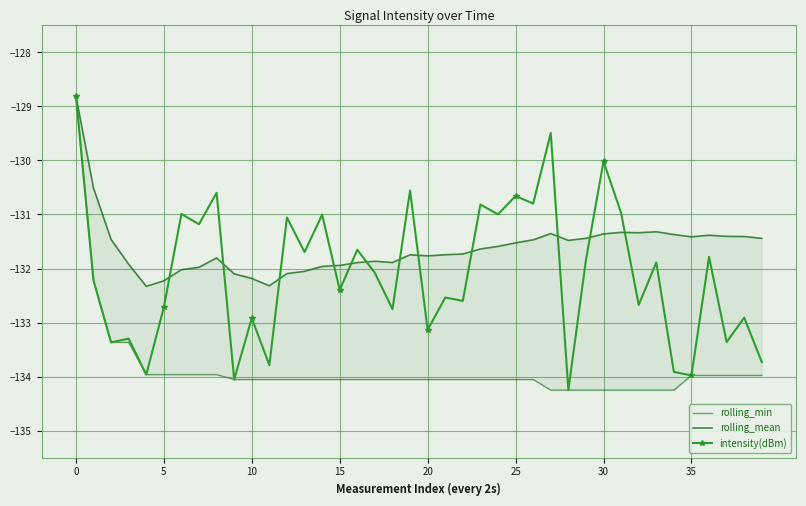

Reading right to left, transcribe all the data shown in this chart.

rolling_min: -134.0	-134.0	-134.0	-134.0	-134.0	-134.3	-134.3	-134.3	-134.3	-134.3	-134.3	-134.3	-134.3	-134.1	-134.1	-134.1	-134.1	-134.1	-134.1	-134.1	-134.1	-134.1	-134.1	-134.1	-134.1	-134.1	-134.1	-134.1	-134.1	-134.1	-134.1	-134.0	-134.0	-134.0	-134.0	-134.0	-133.4	-133.4	-132.2	-128.8
rolling_mean: -131.4	-131.4	-131.4	-131.4	-131.4	-131.4	-131.3	-131.3	-131.3	-131.4	-131.4	-131.5	-131.4	-131.5	-131.5	-131.6	-131.6	-131.7	-131.7	-131.8	-131.7	-131.9	-131.9	-131.9	-131.9	-132.0	-132.1	-132.1	-132.3	-132.2	-132.1	-131.8	-132.0	-132.0	-132.2	-132.3	-131.9	-131.5	-130.5	-128.8
intensity(dBm): -133.7	-132.9	-133.4	-131.8	-134.0	-133.9	-131.9	-132.7	-131.0	-130.0	-131.8	-134.3	-129.5	-130.8	-130.7	-131.0	-130.8	-132.6	-132.5	-133.1	-130.6	-132.8	-132.1	-131.7	-132.4	-131.0	-131.7	-131.1	-133.8	-132.9	-134.1	-130.6	-131.2	-131.0	-132.7	-134.0	-133.3	-133.4	-132.2	-128.8